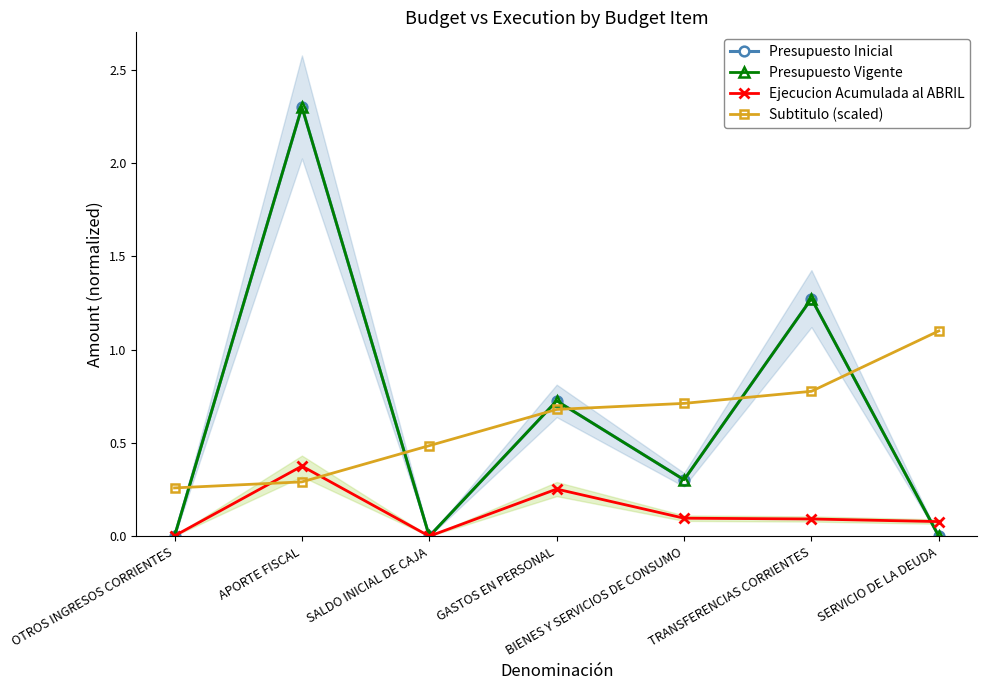

The value of Ejecucion Acumulada al ABRIL at TRANSFERENCIAS CORRIENTES is 0.1. True or false?

True